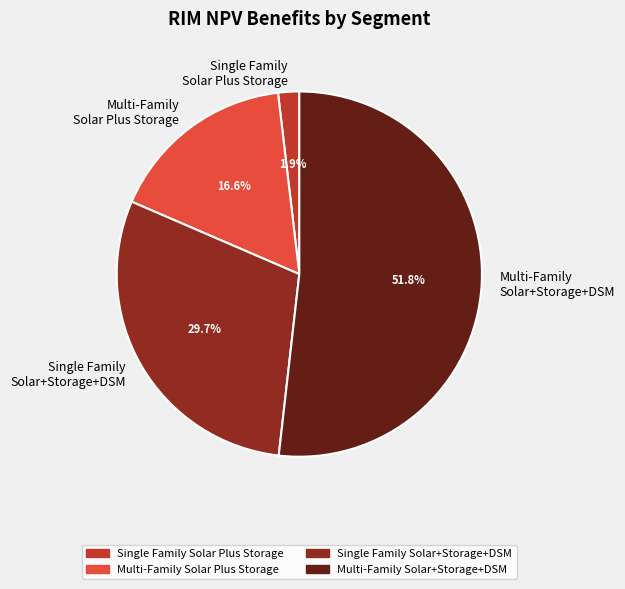

Rank the categories by value from lowest to highest.

Single Family Solar Plus Storage, Multi-Family Solar Plus Storage, Single Family Solar+Storage+DSM, Multi-Family Solar+Storage+DSM